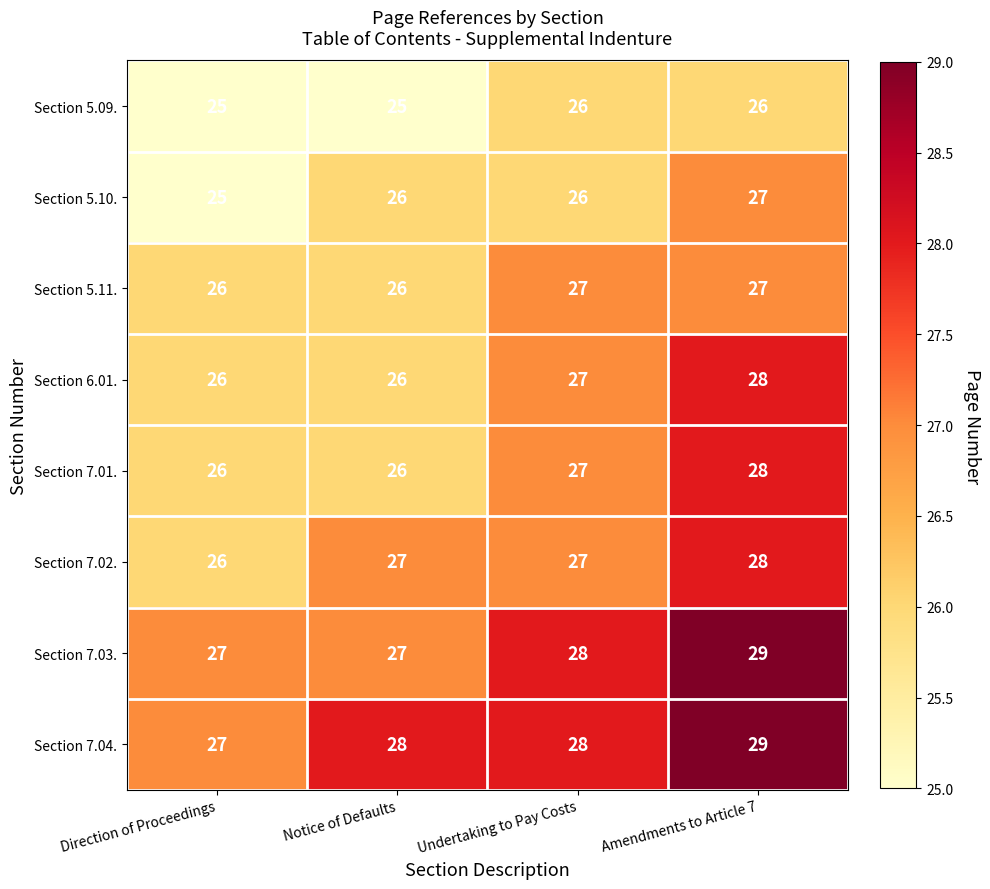

At how many categories does at least one series exceed 25?

4